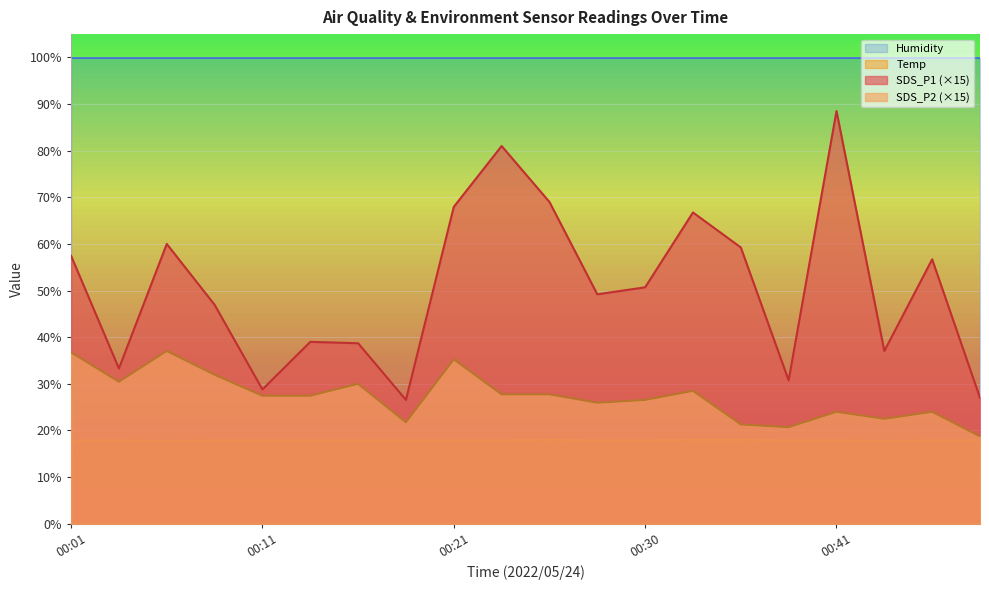

What is the maximum value for SDS_P1?

88.5